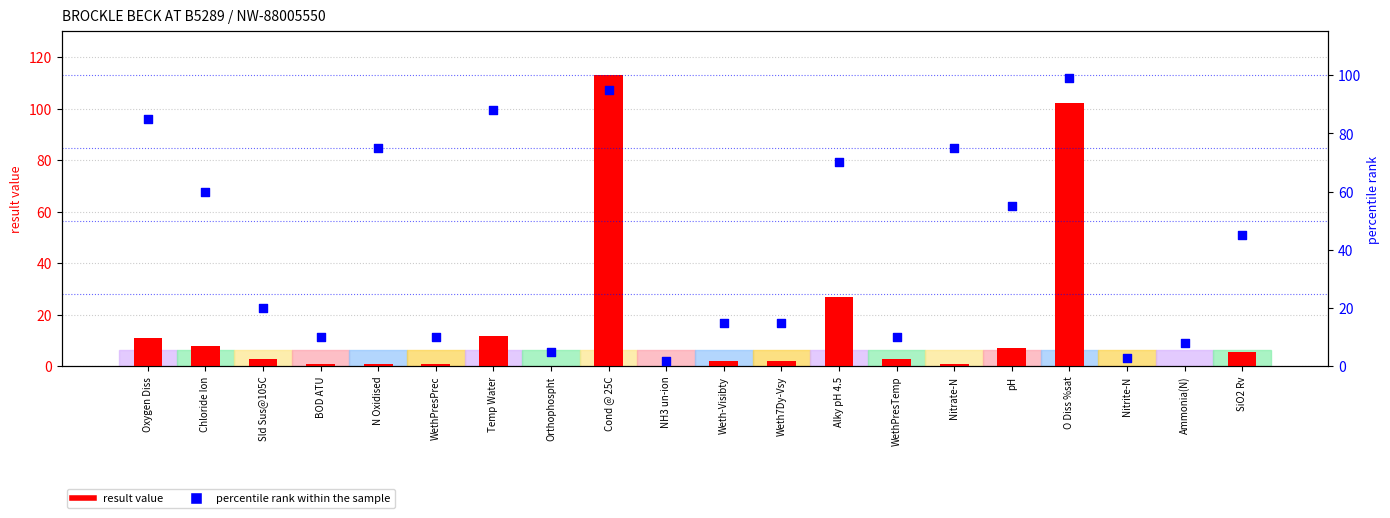

Which series reaches the maximum Y coordinate?

result value